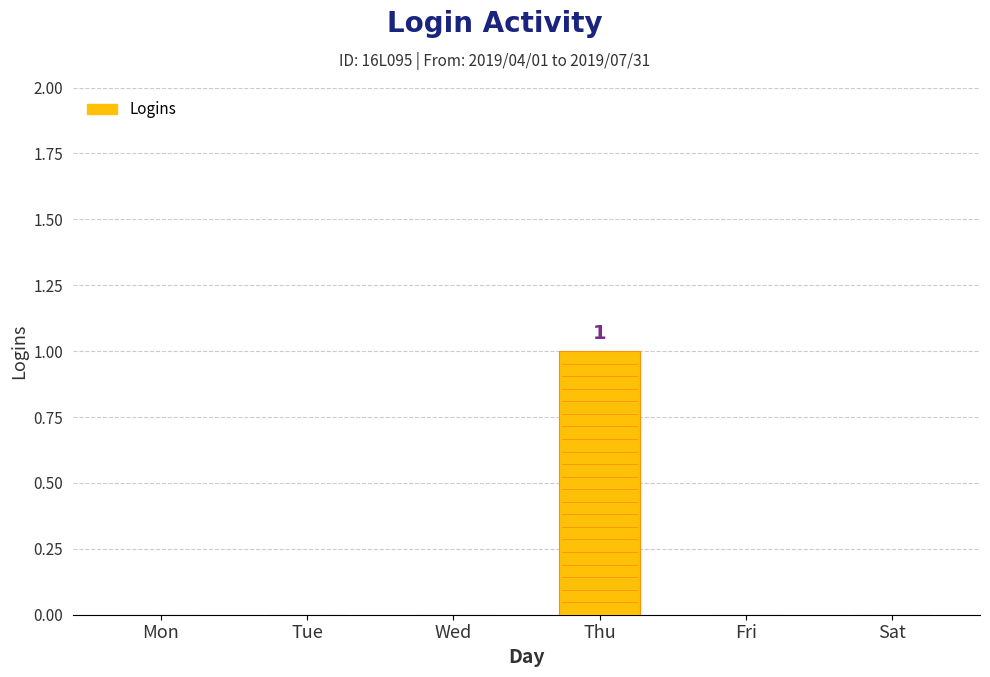

Are the bars grouped side by side (vs. stacked)?

No